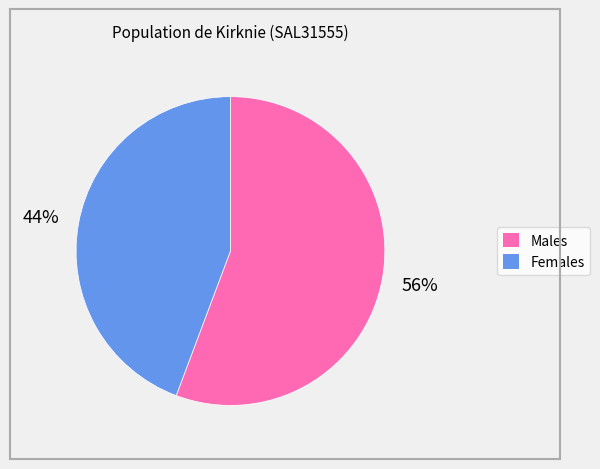

Do Females and Males together represent more than half of the pie?

Yes